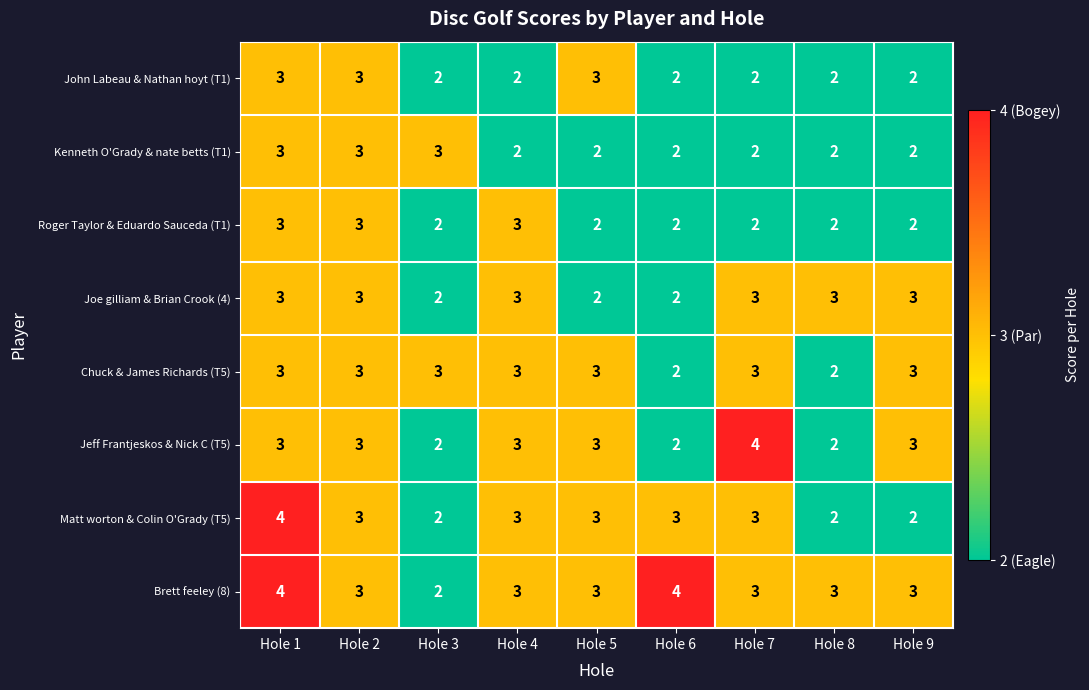

Is it true that Brett feeley (8) equals 3 at Hole 3?

False